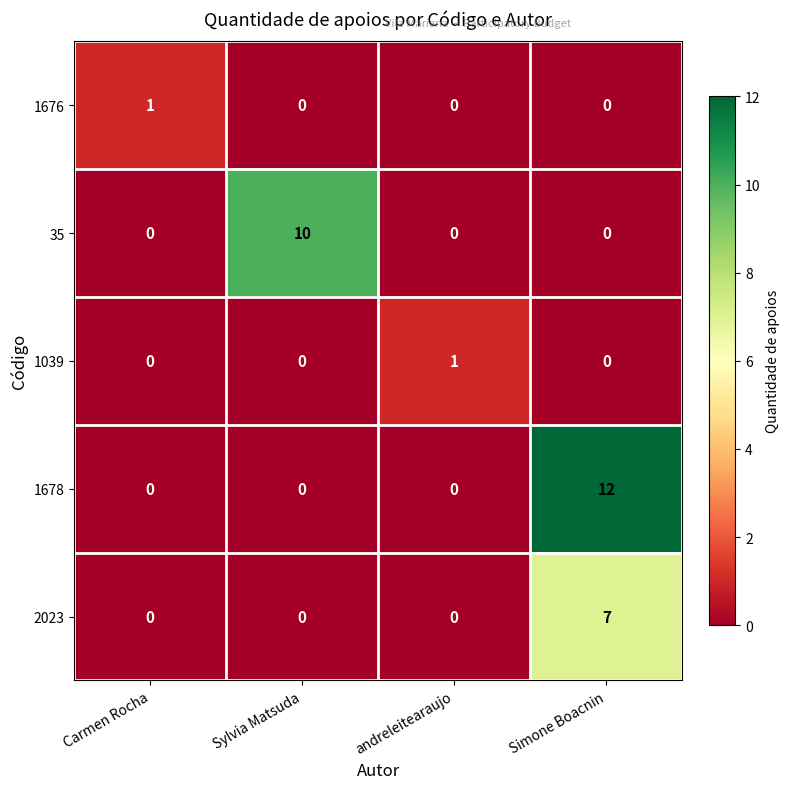

Which series changed the most between Carmen Rocha and Sylvia Matsuda?

35